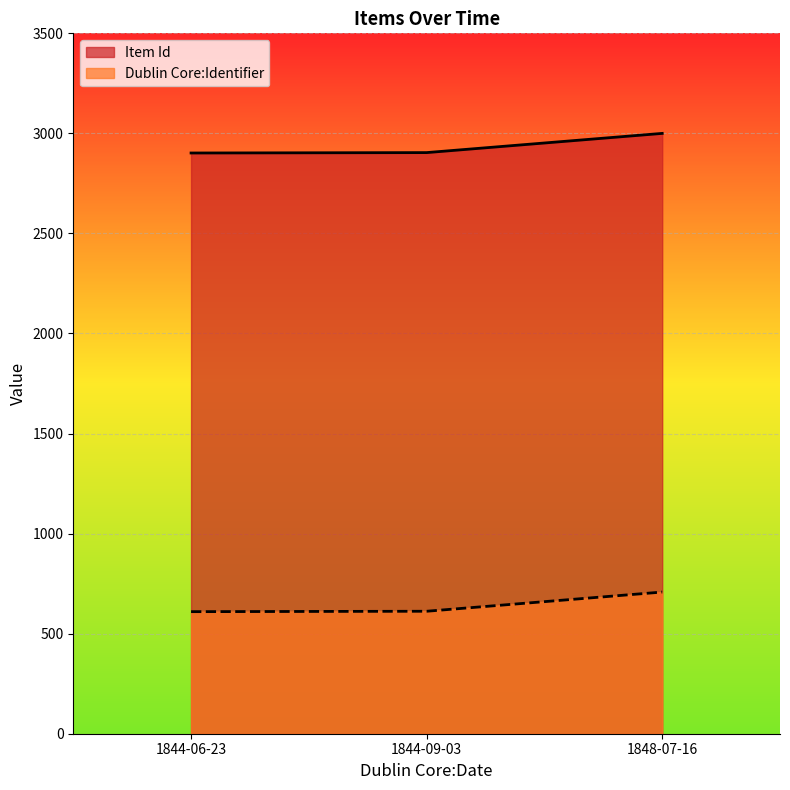

What is the difference between the maximum and second lowest values in the Dublin Core:Identifier series?

96